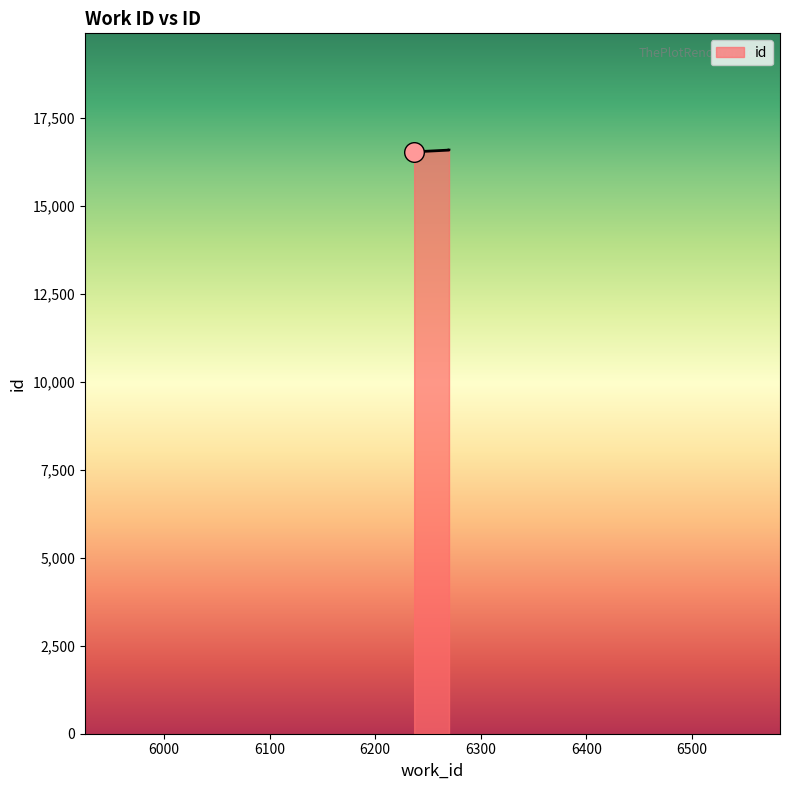

What is the ratio of the value at 6270 to the value at 6237?

1.0